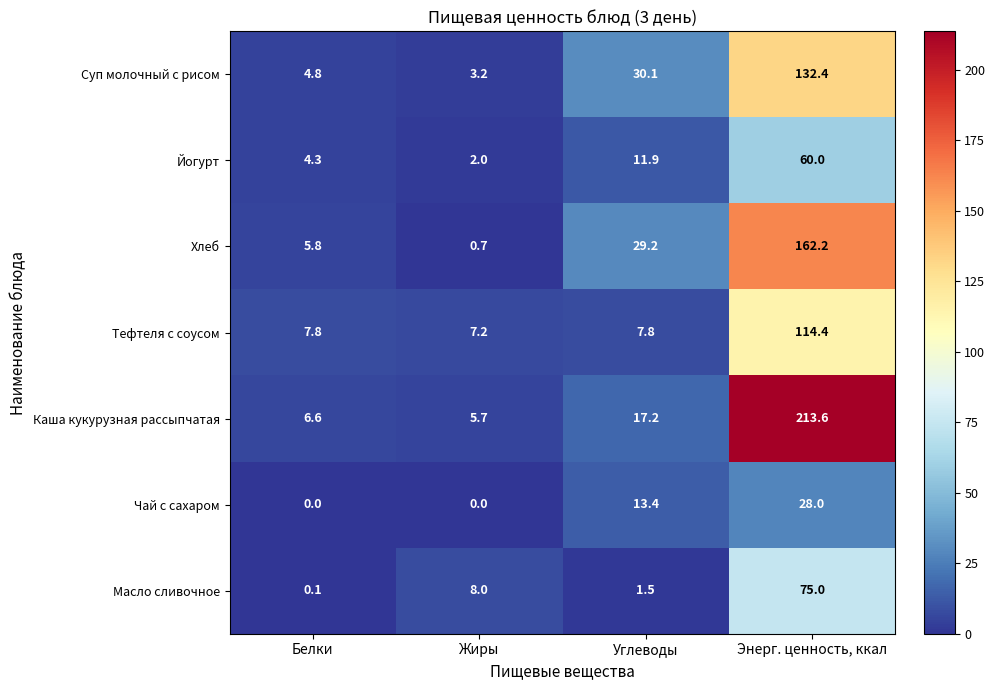

At how many categories does at least one series exceed 40?

1